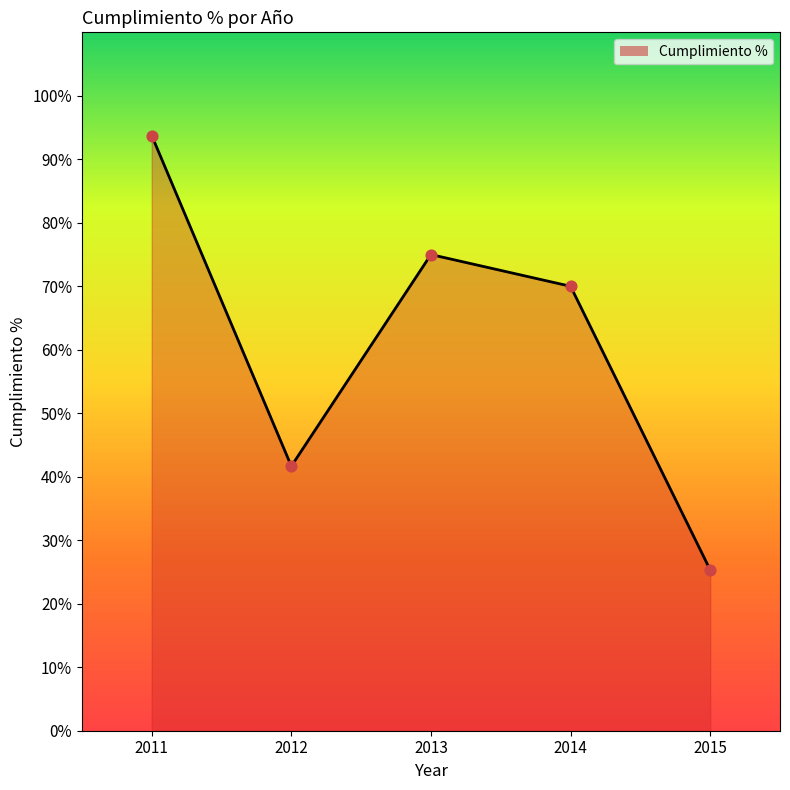

What is the change in value from 2011 to 2015?

-68.4